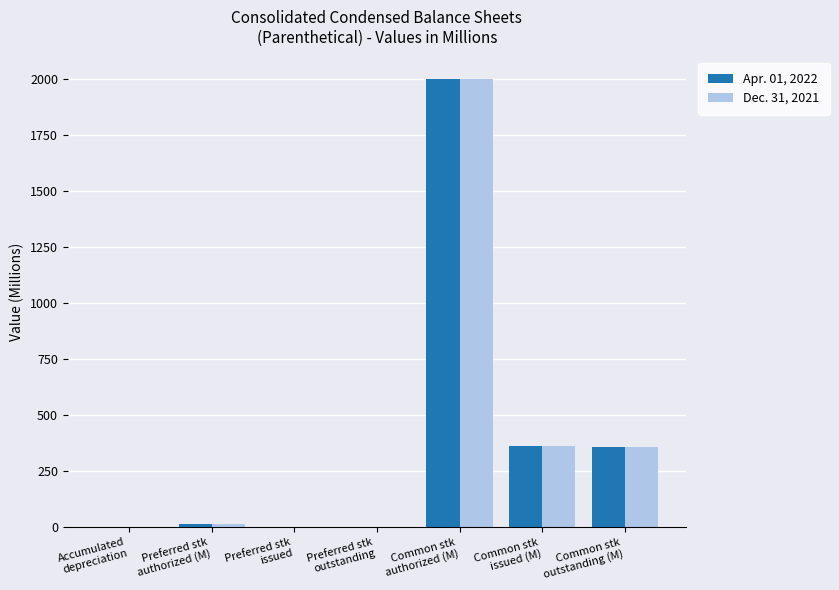

What is the sum of all Dec. 31, 2021 values?

2734.5